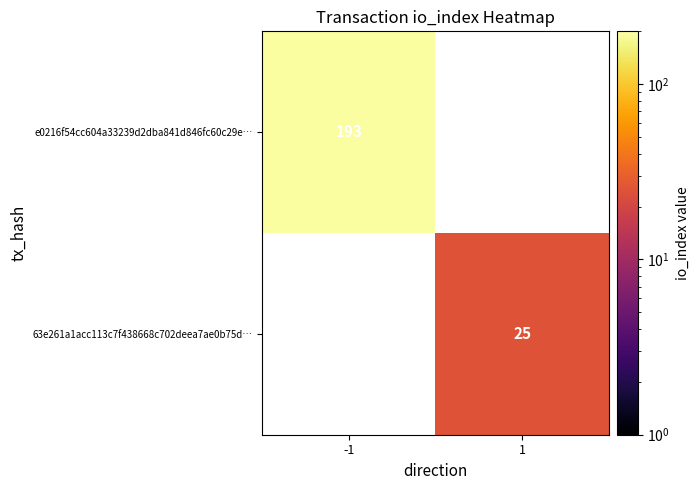

Between 1 and -1, which is larger?

-1